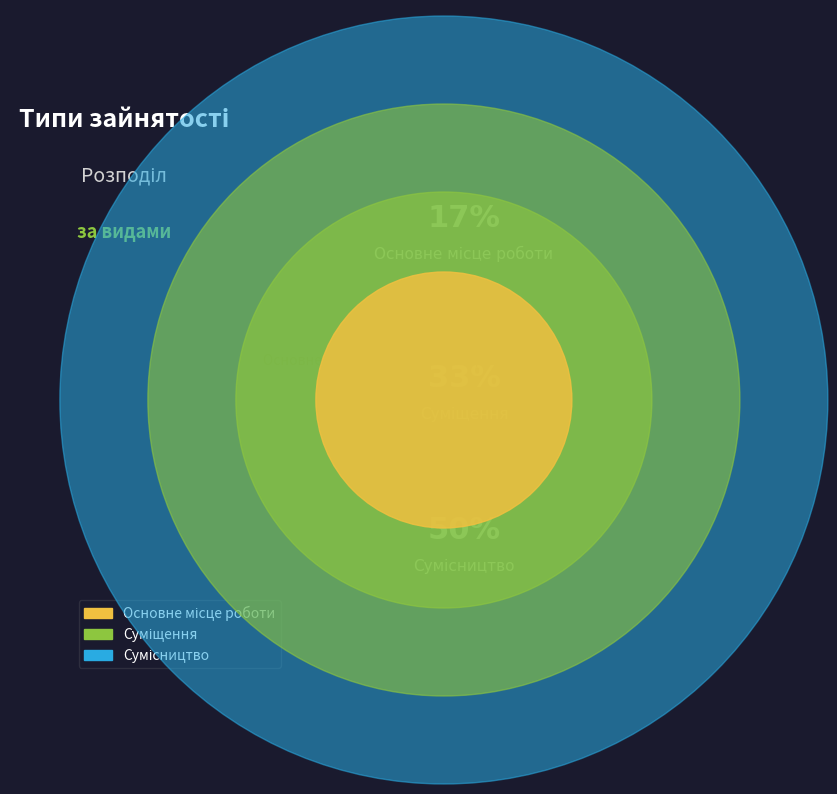

Does any single category account for the majority?

No